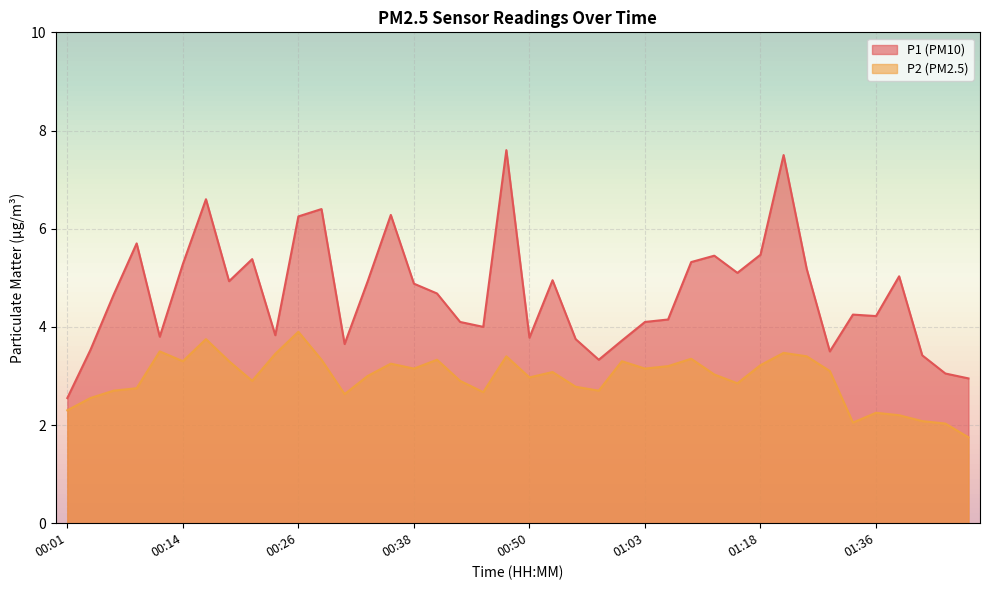

True or false: P1 and P2 cross at least once.

False